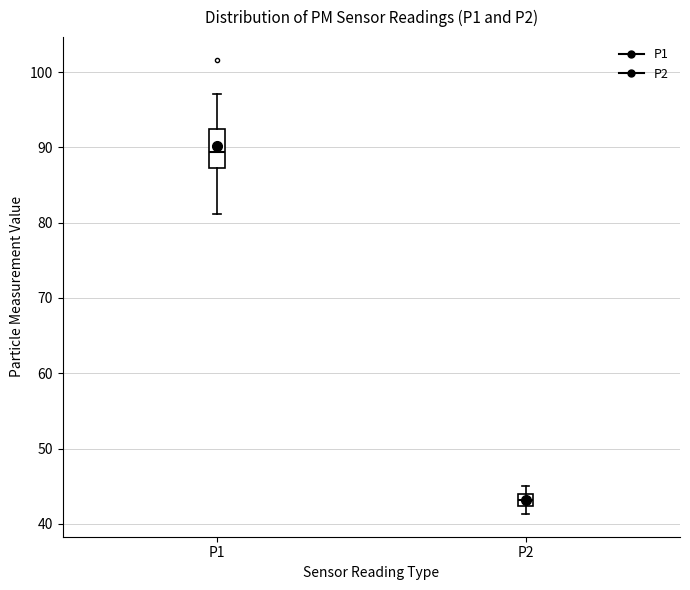

Reading left to right, transcribe this box plot: for each box, give where its median line is, the range the box spans, and where its two whiskers end, as read against the y-axis. The values are not printed on the chart, so give them approximately, as read against the axis.

P1: median 89, box 87 to 92, whiskers 81 to 97
P2: median 43, box 42 to 44, whiskers 41 to 45